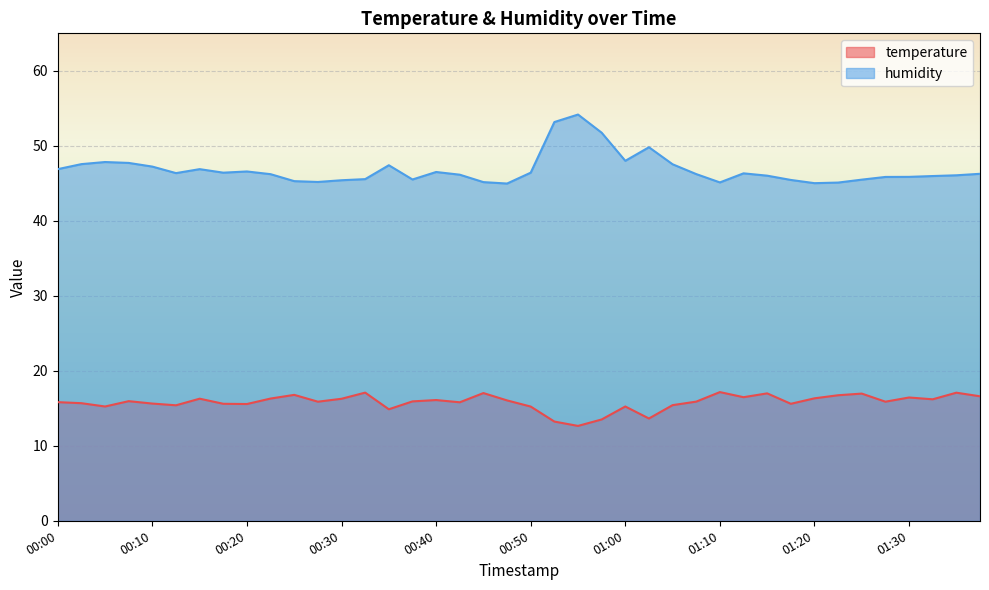

Is it true that temperature equals 5.9 at 00:53?

False